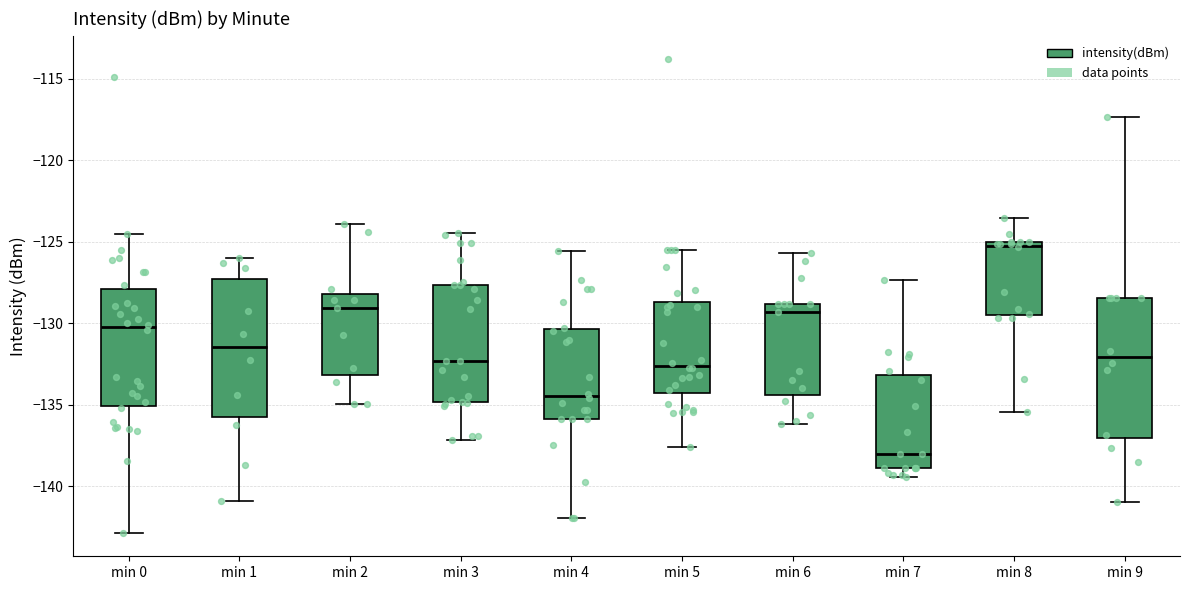

Reading left to right, read every box against the y-axis: the position of its median line, the range the box covers, and the ends of its whiskers. The values are not printed on the chart, so give them approximately, as read against the axis.

min 0: median -130.5, box -135.0 to -128.0, whiskers -143.0 to -124.5
min 1: median -131.5, box -136.0 to -127.5, whiskers -141.0 to -126.0
min 2: median -129.0, box -133.0 to -128.0, whiskers -135.0 to -124.0
min 3: median -132.5, box -135.0 to -127.5, whiskers -137.0 to -124.5
min 4: median -134.5, box -136.0 to -130.5, whiskers -142.0 to -125.5
min 5: median -132.5, box -134.5 to -128.5, whiskers -137.5 to -125.5
min 6: median -129.5, box -134.5 to -129.0, whiskers -136.0 to -125.5
min 7: median -138.0, box -139.0 to -133.0, whiskers -139.5 to -127.5
min 8: median -125.0 (just below the box's upper edge), box -129.5 to -125.0, whiskers -135.5 to -123.5
min 9: median -132.0, box -137.0 to -128.5, whiskers -141.0 to -117.5